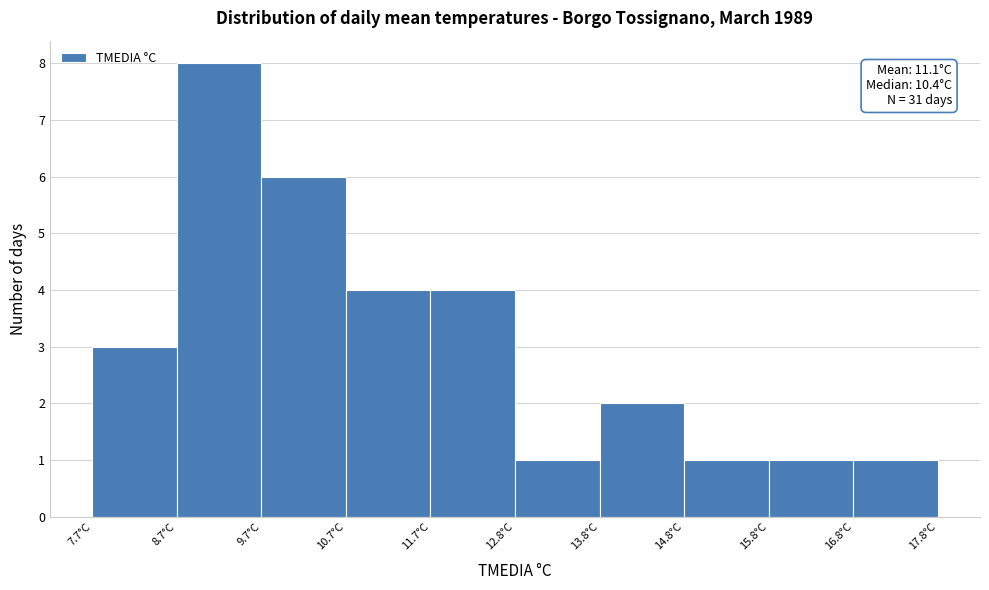

Over which range of the x-axis is the bar tallest?

8.8 to 9.8